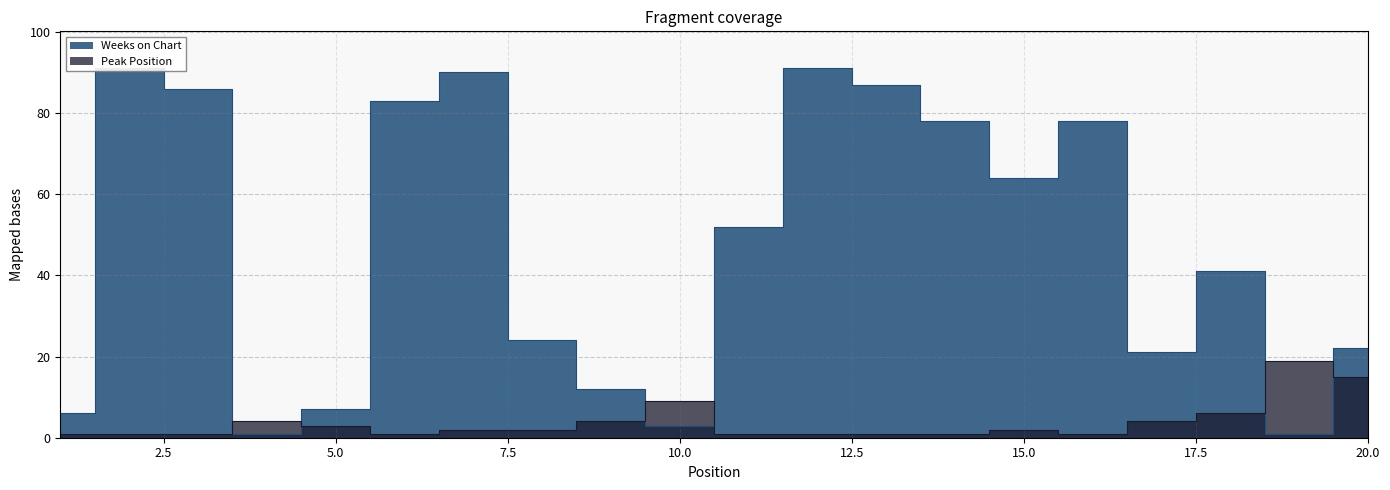

How many lines are shown in the chart?

2